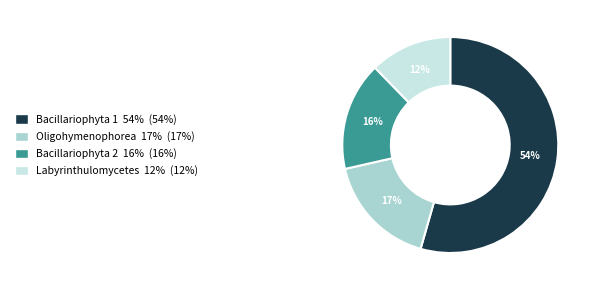

Rank the categories by value from highest to lowest.

Bacillariophyta 1, Oligohymenophorea, Bacillariophyta 2, Labyrinthulomycetes